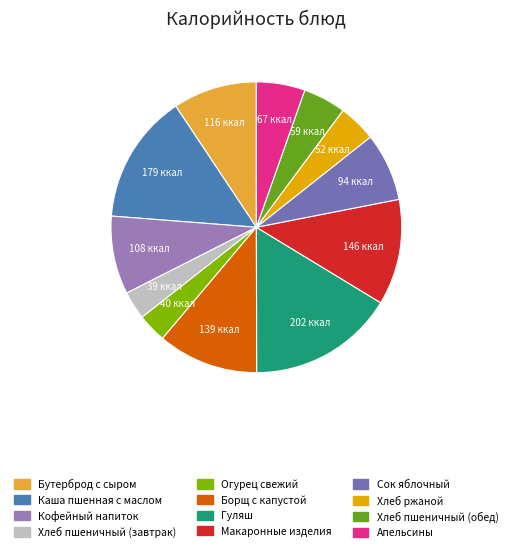

The Гуляш slice represents 30% of the pie. True or false?

False